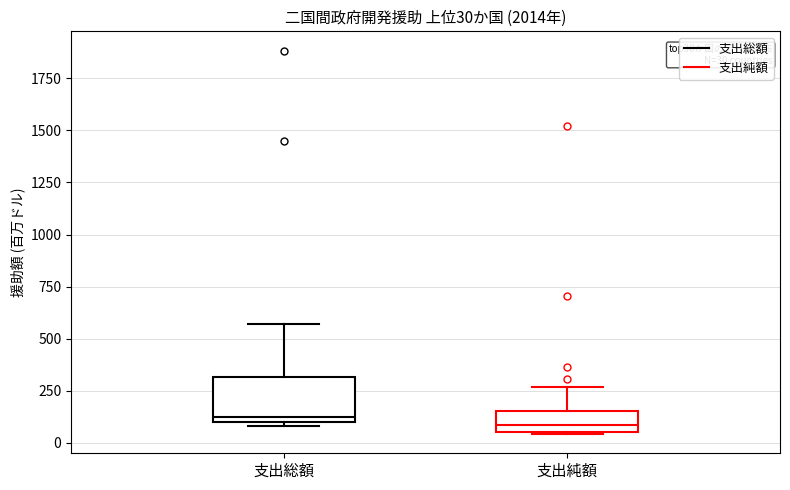

Comparing the boxes themselves (not the whiskers), which one is the tallest?

支出総額